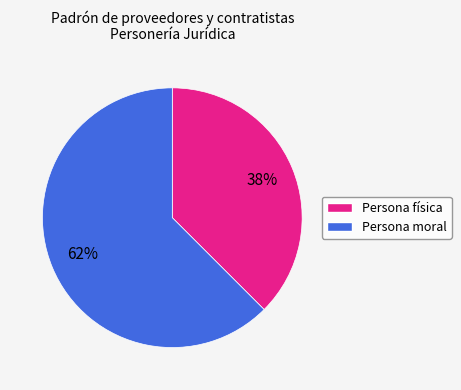

Is there any slice that represents more than half of the pie?

Yes